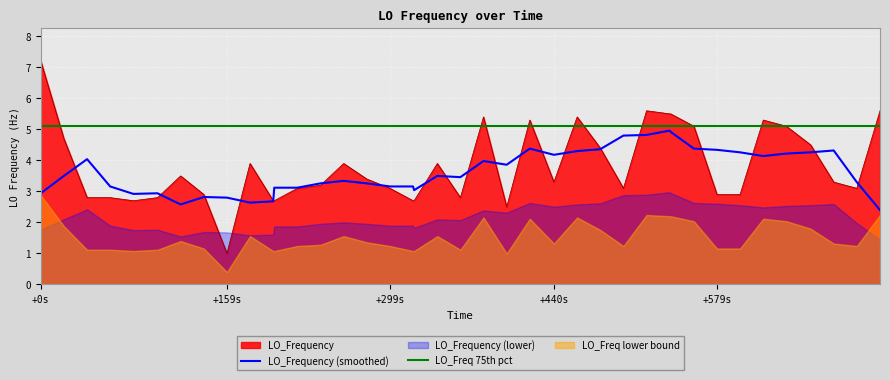

How many data points in LO_Frequency (smoothed) are above 3?

31